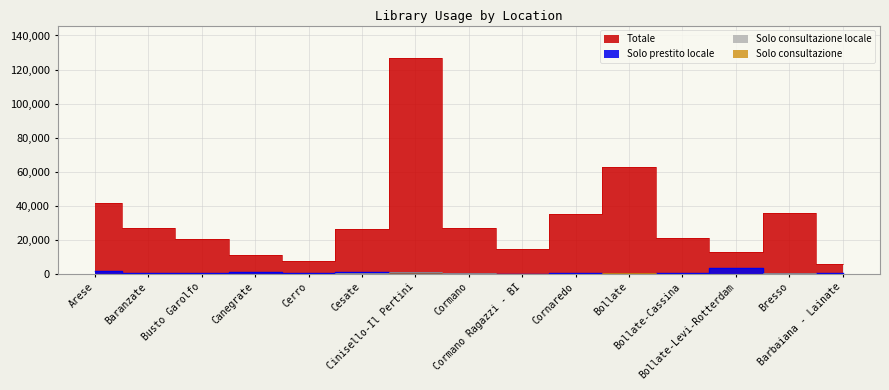

Which has a higher value, Cormano Ragazzi - BI or Cormano?

Cormano